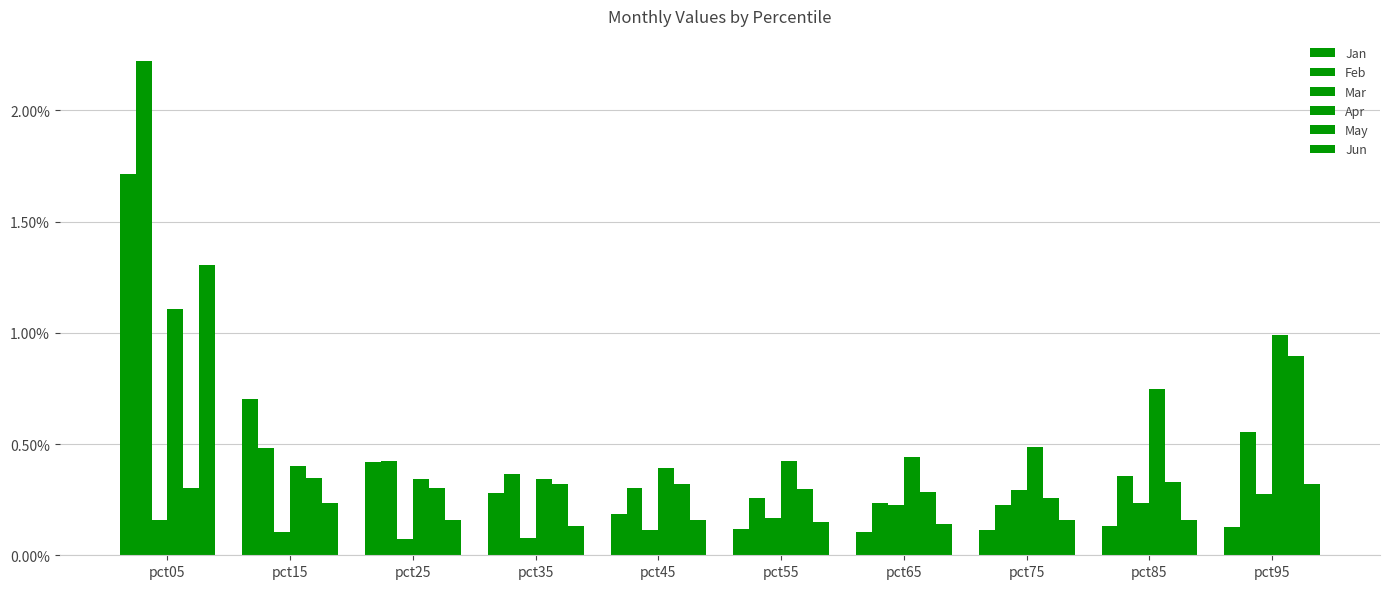

Which series has the largest range (max minus min)?

Feb